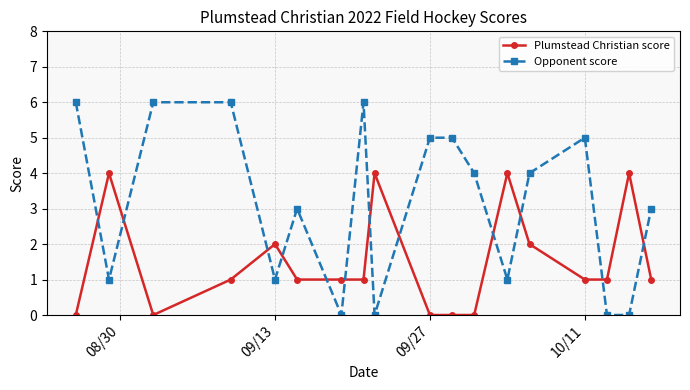

How many categories are shown in the chart?

18